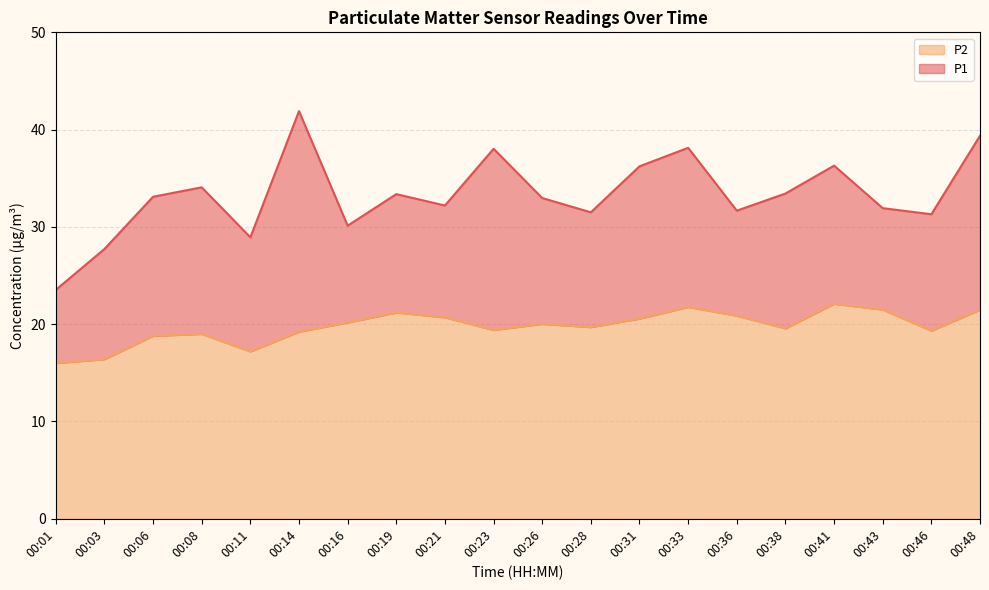

Which category has the lowest value across all series?

00:01